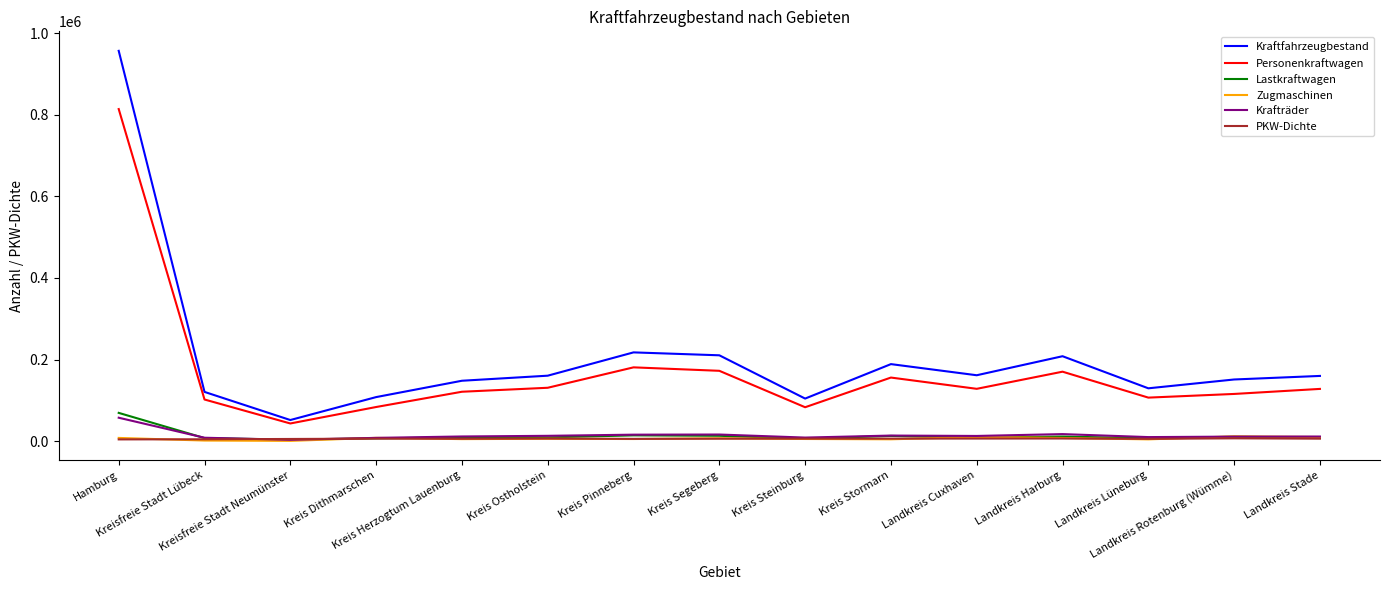

Count the number of data series in this chart.

6